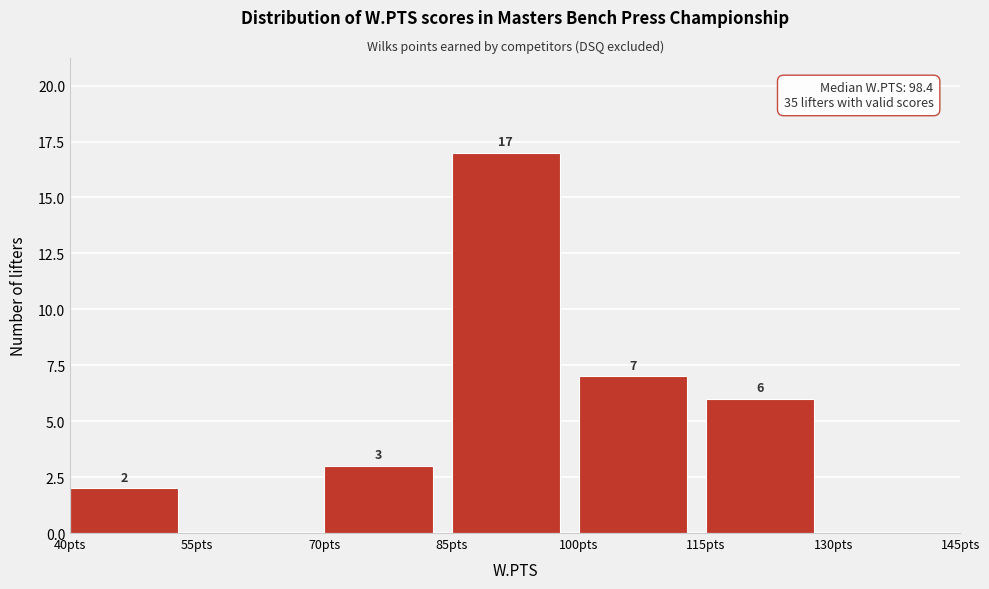

Over which range of the x-axis is the bar tallest?

85 to 100